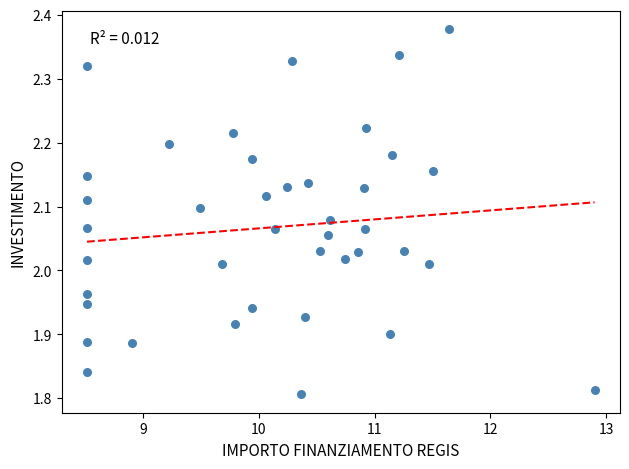

What is the range of Y values (max minus min)?

0.6